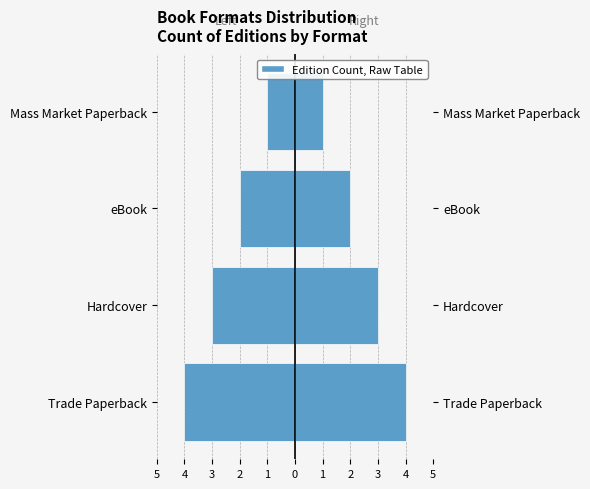

The Count (Right) series shows 2 at Hardcover. True or false?

False